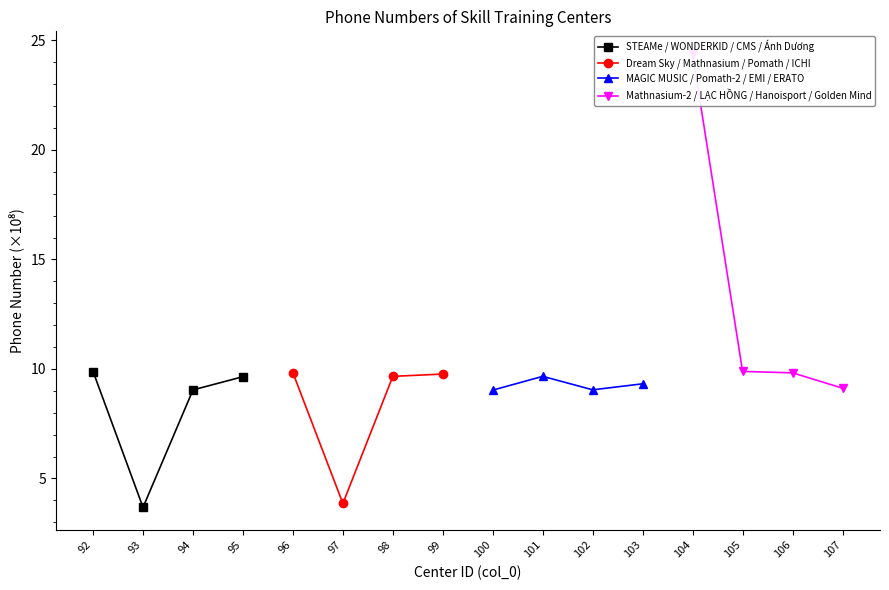

Between 95 and 92, which is larger?

92